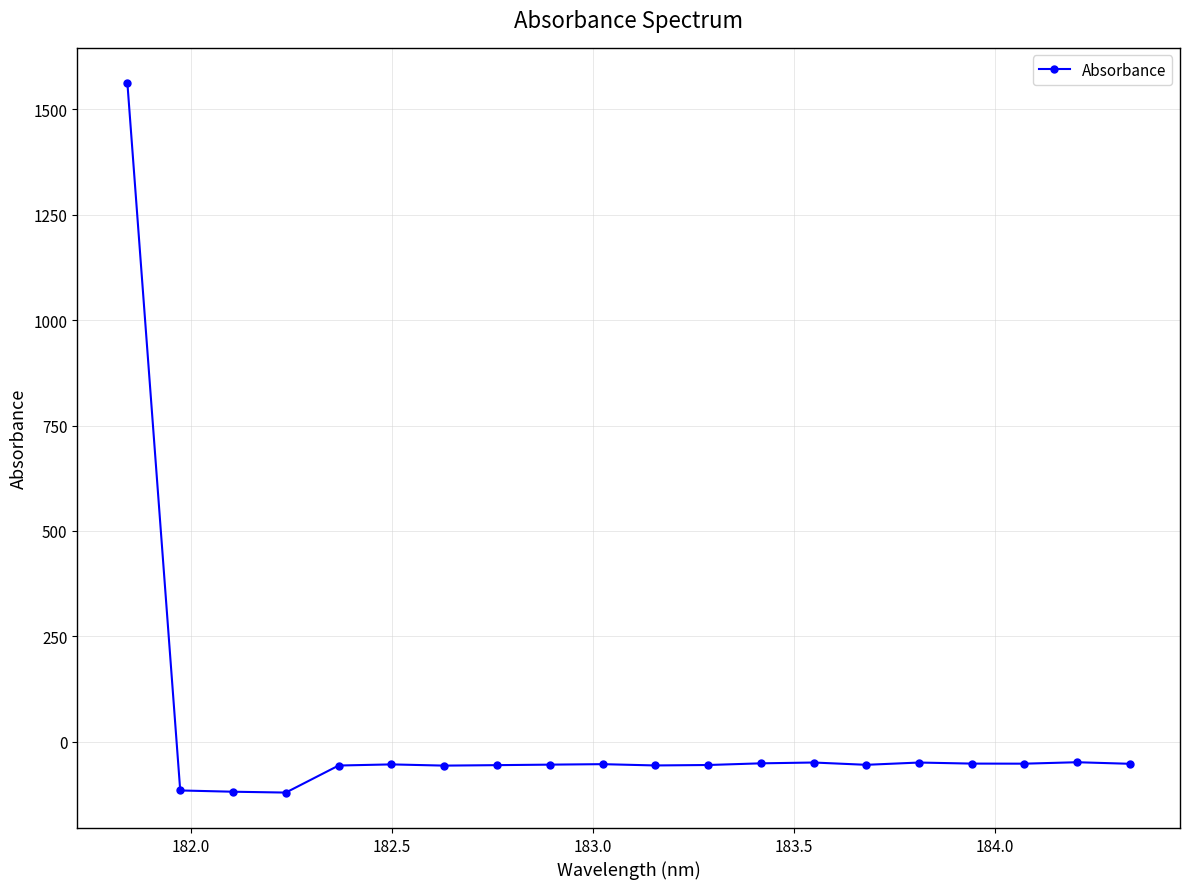

True or false: the data has more than 1 interior local peaks.

True